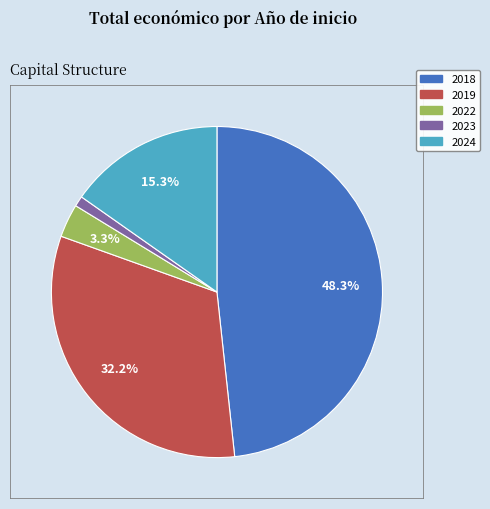

How many segments does this pie chart have?

5